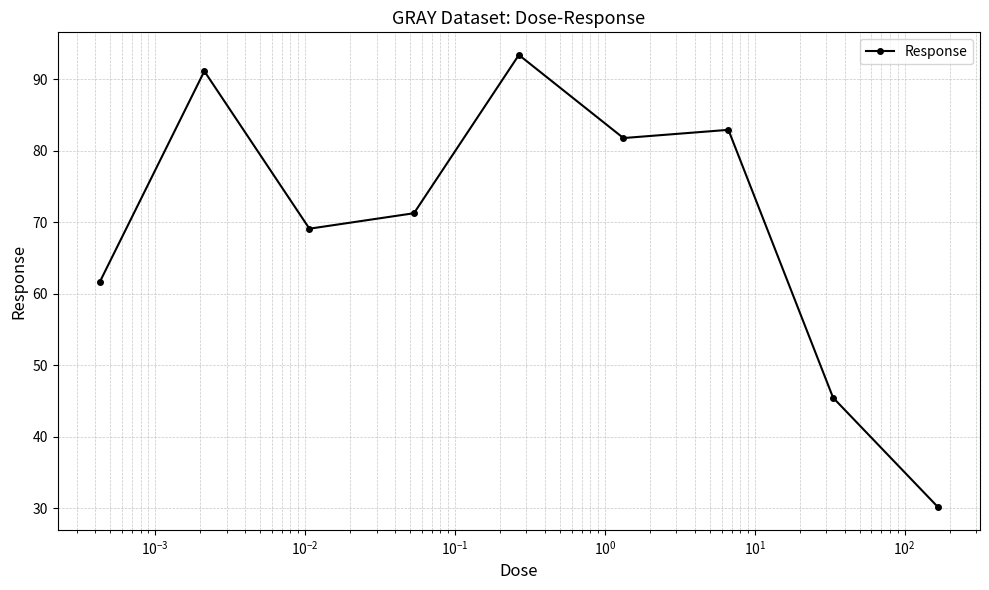

What is the value of the 6th point from the left?

81.8